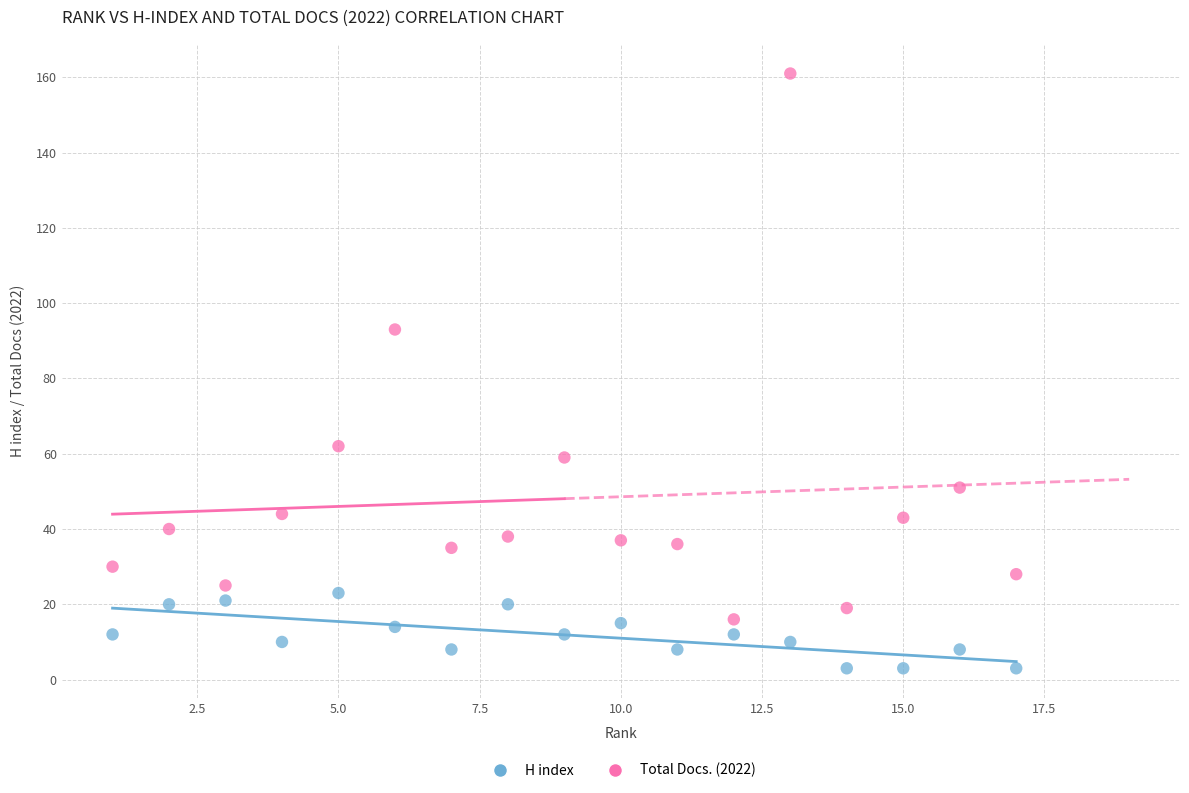

Across all series, what Y value is closest to 82?

93